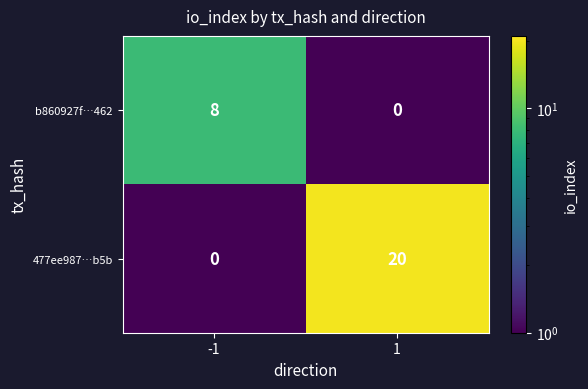

What is the maximum value for 477ee987…b5b?

20